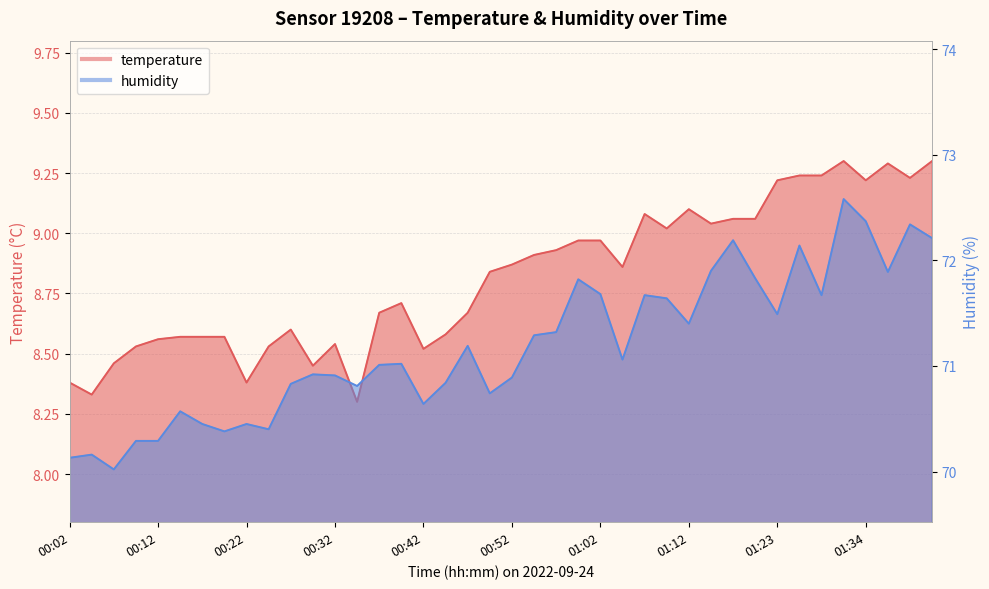

Is it true that humidity equals 72.4 at 01:34?

True